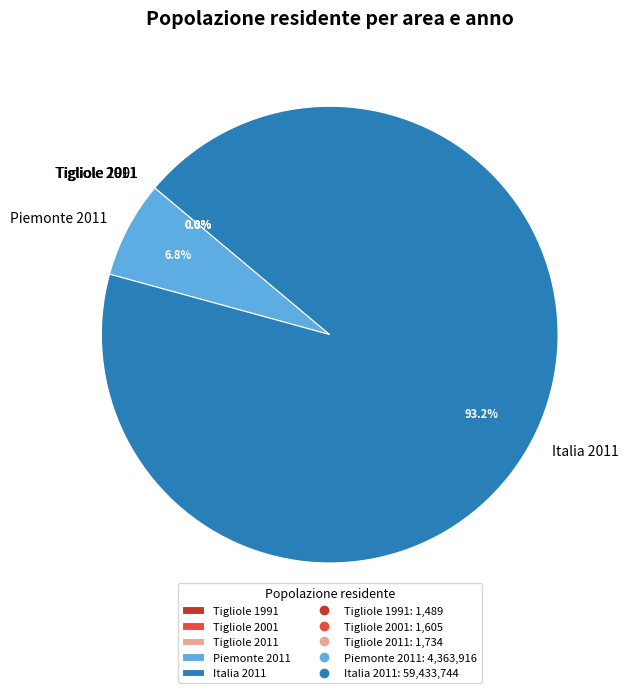

Do Piemonte 2011 and Italia 2011 together represent more than half of the pie?

Yes